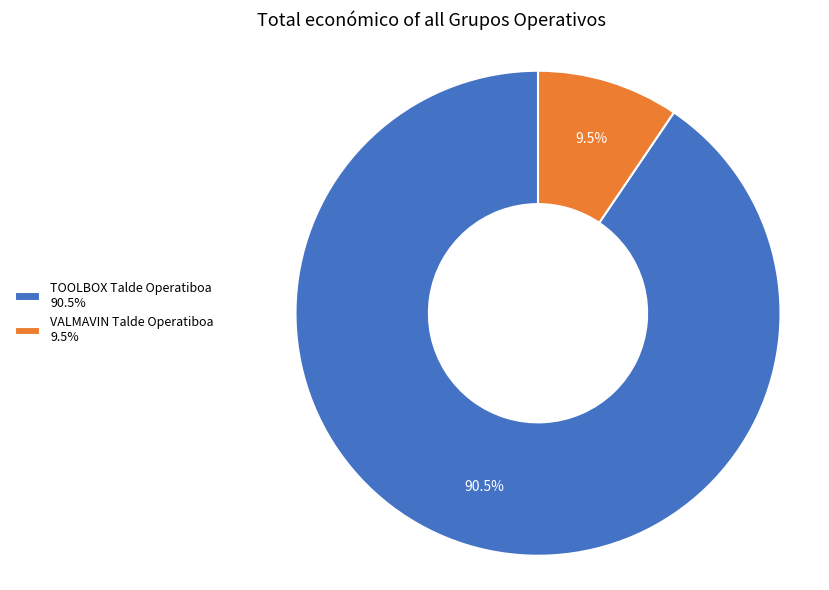

Is the sum of TOOLBOX Talde Operatiboa 90.5% and VALMAVIN Talde Operatiboa 9.5% greater than half?

Yes